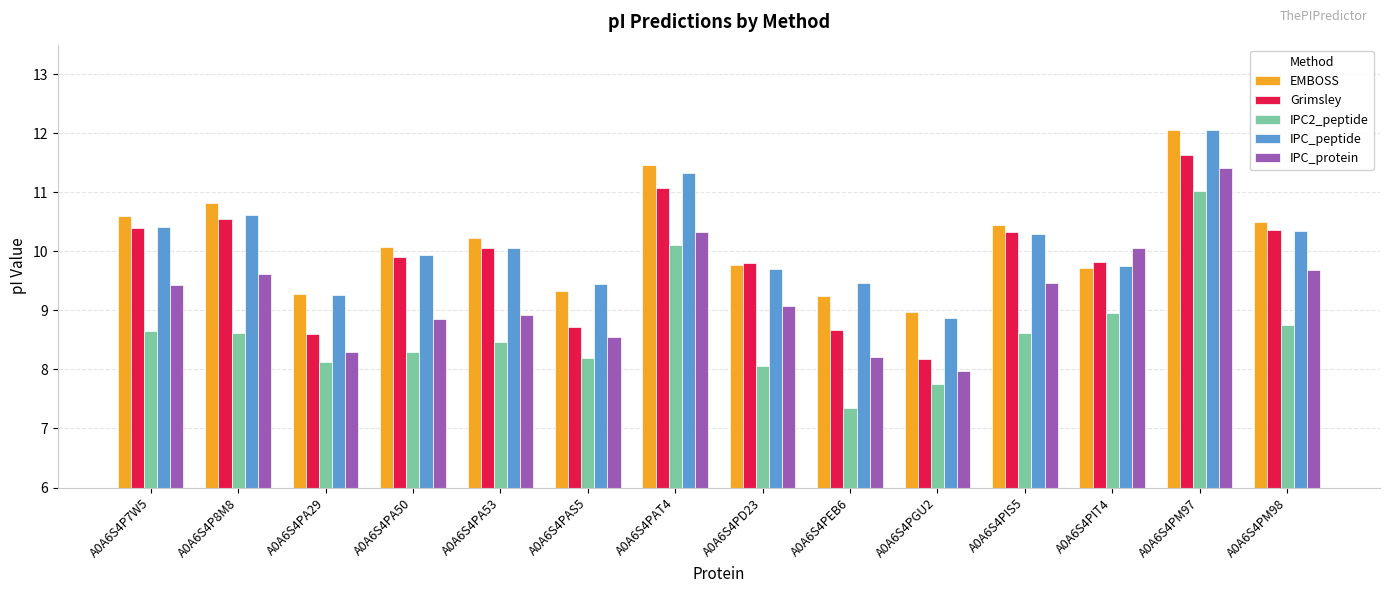

How many data points in Grimsley are less than 10?

7